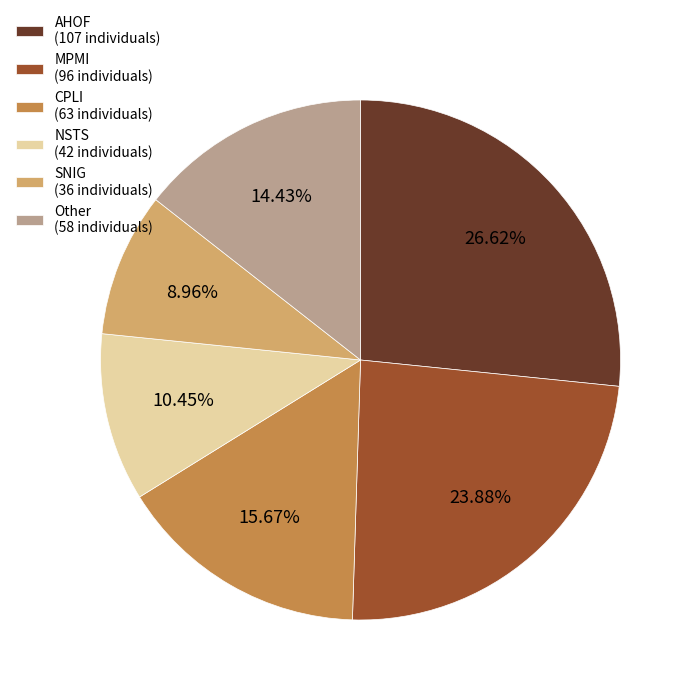

Between CPLI (63 individuals) and Other (58 individuals), which is larger?

CPLI (63 individuals)